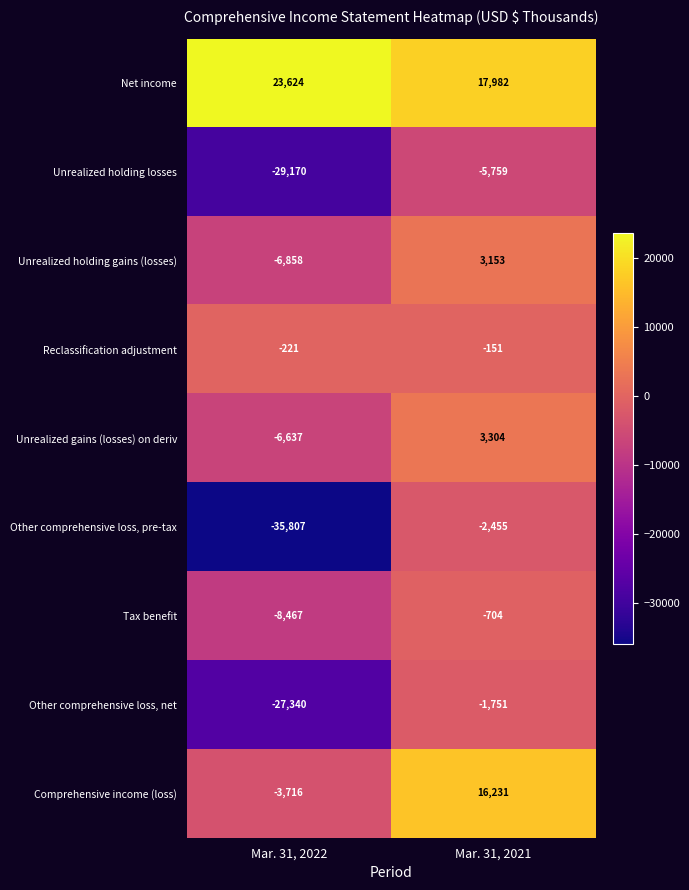

Is the value of Comprehensive income (loss) at Mar. 31, 2022 greater than the value of Other comprehensive loss, pre-tax at Mar. 31, 2022?

Yes